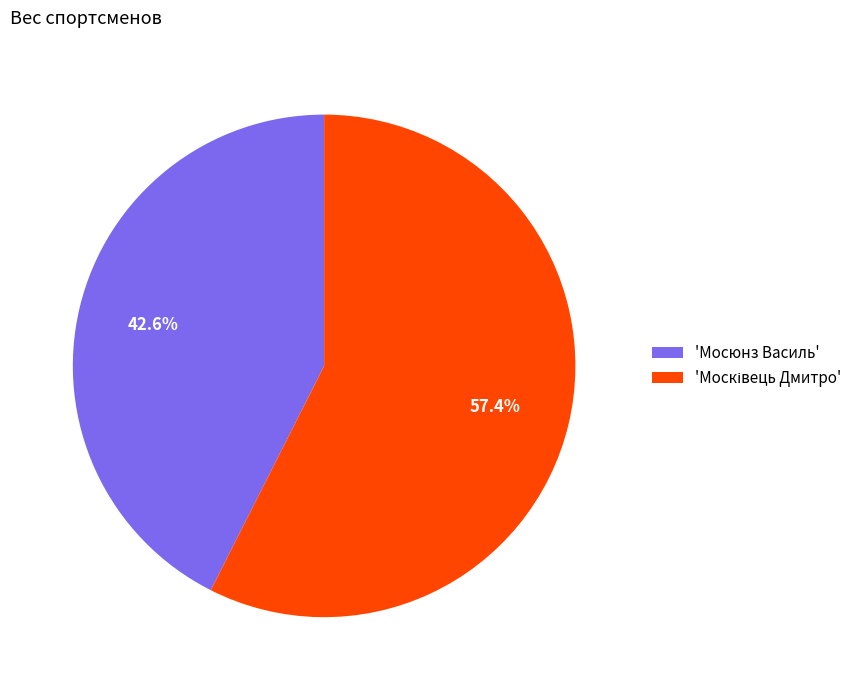

Does any single category account for the majority?

Yes